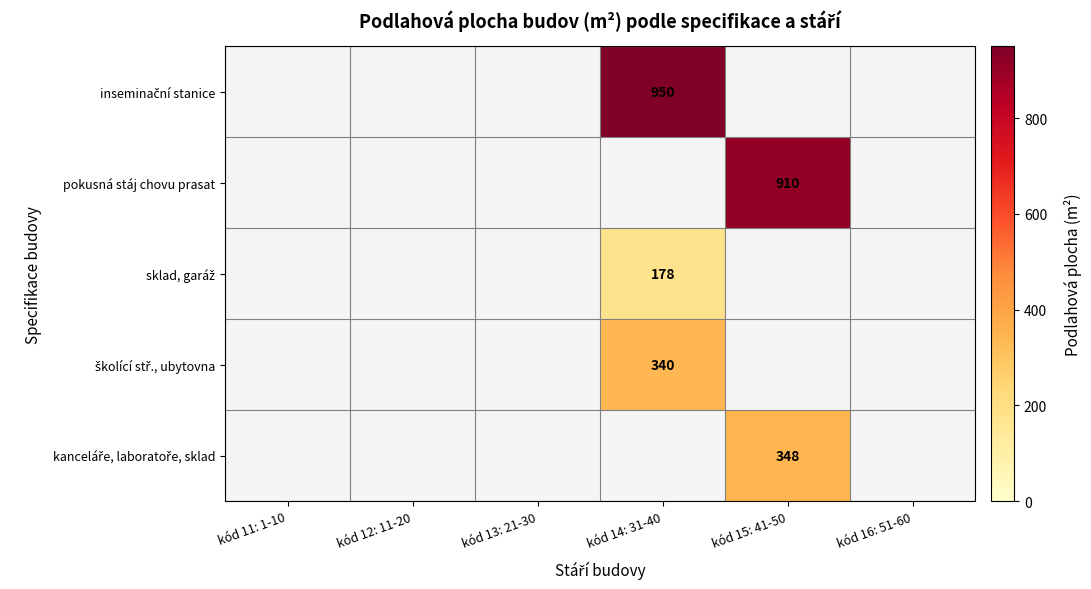

What value does the pokusná stáj chovu prasat series have at kód 15: 41-50?

910.0